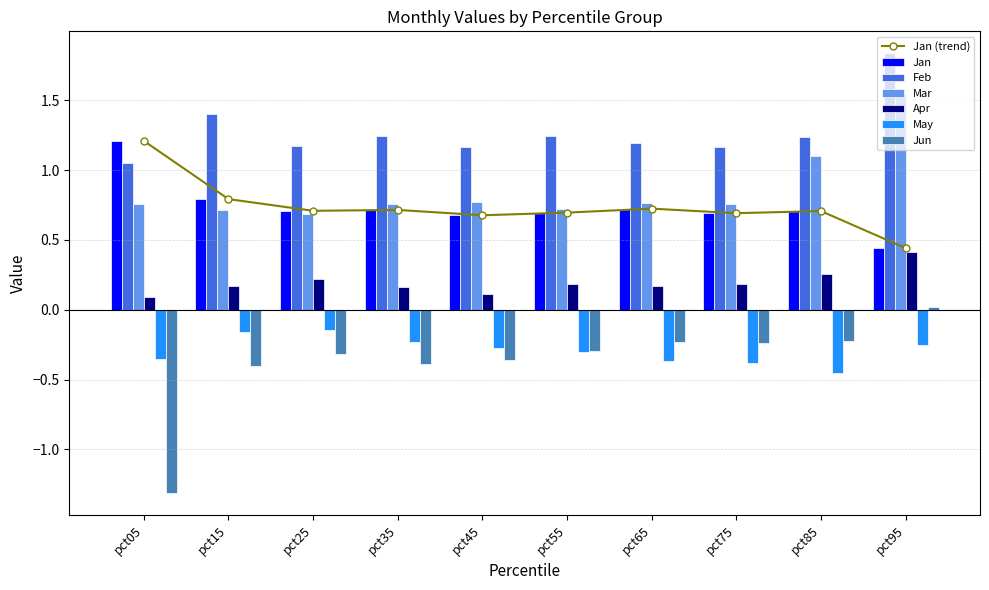

How many data points does each series have?

10